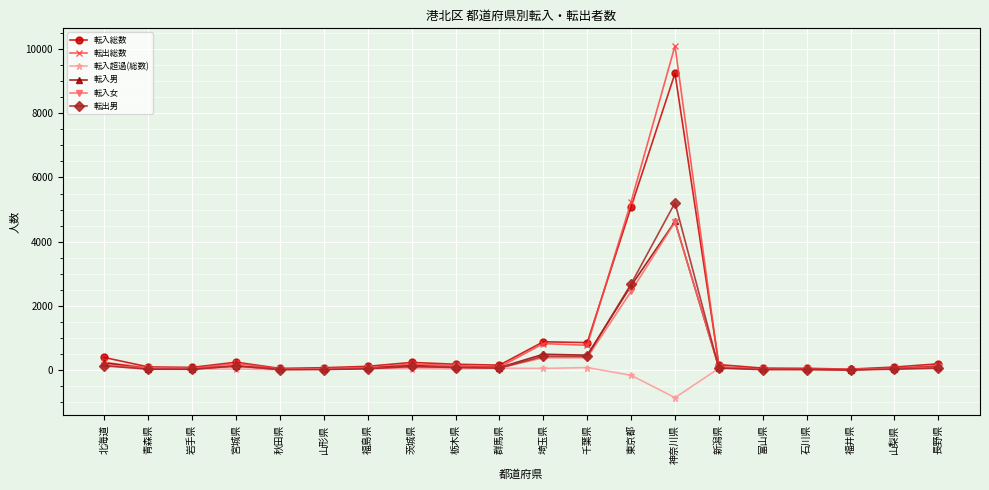

The 転出男 series shows 2688 at 東京都. True or false?

True